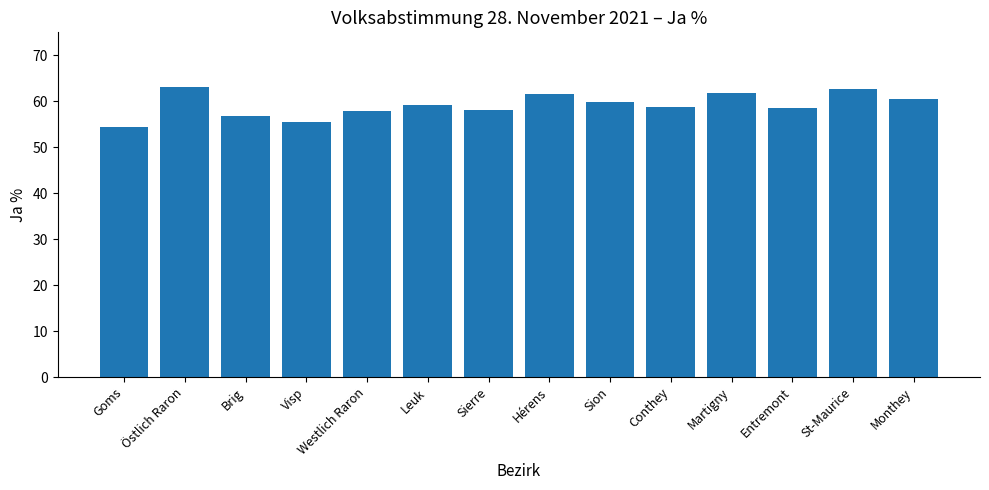

What is the sum of all values?

828.9